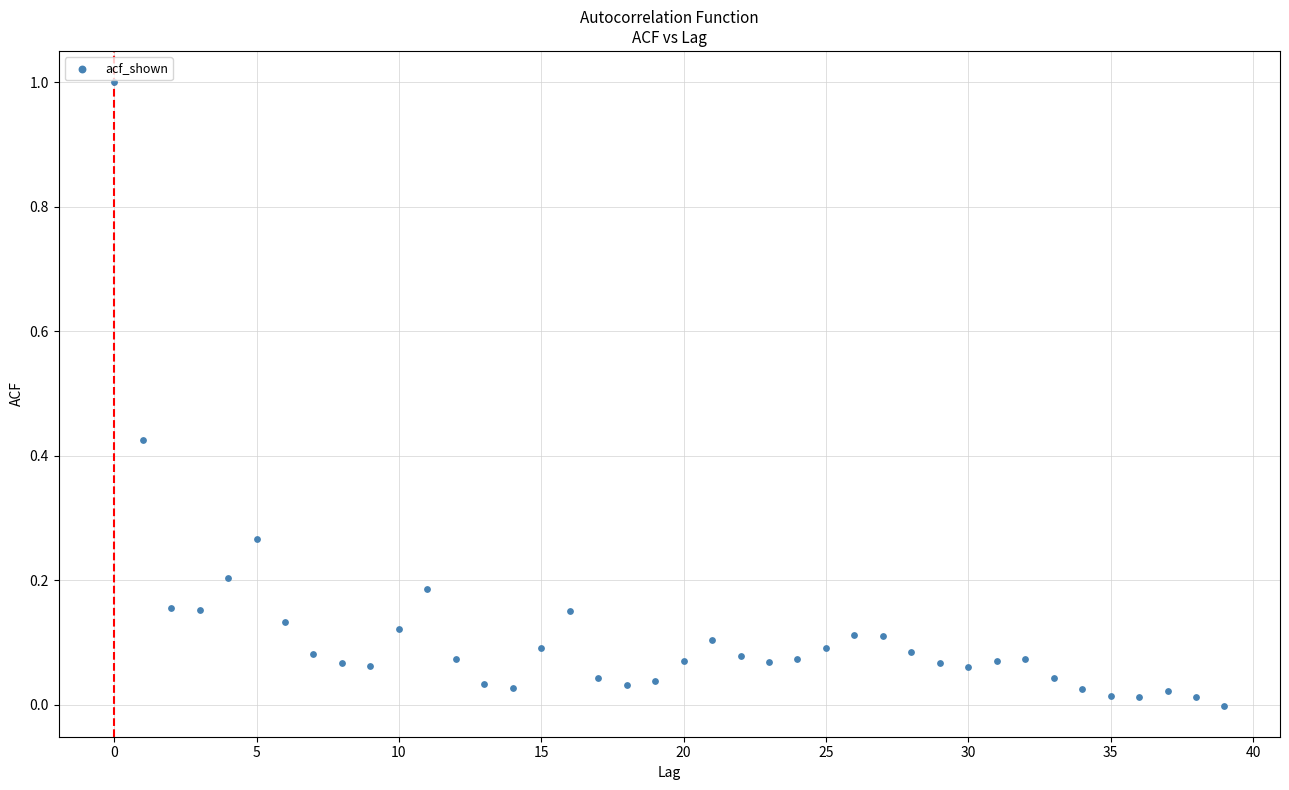

What is the range of Y values (max minus min)?

1.0